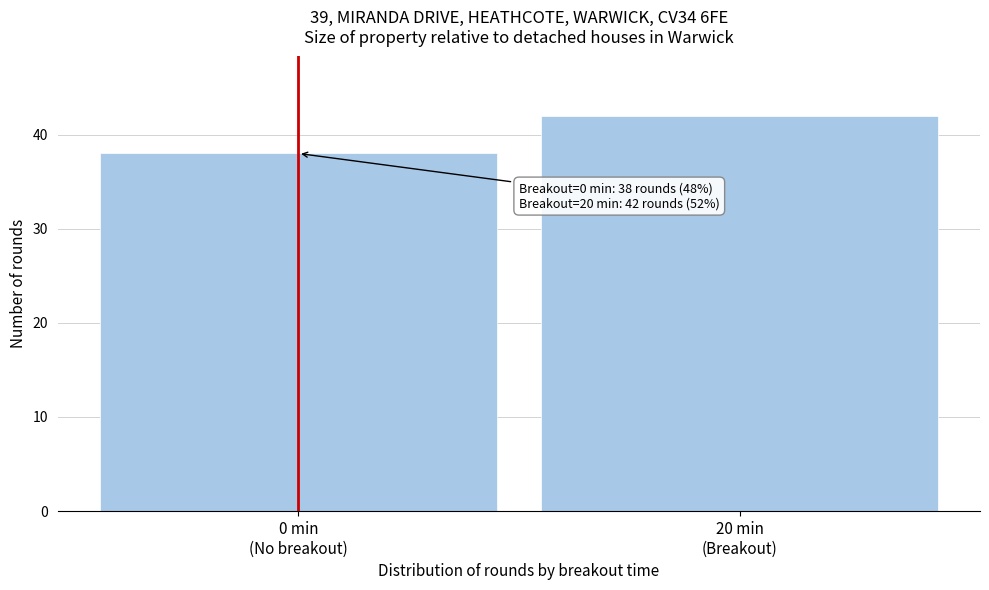

Reading left to right, what are all the values shown in this chart?

38	42